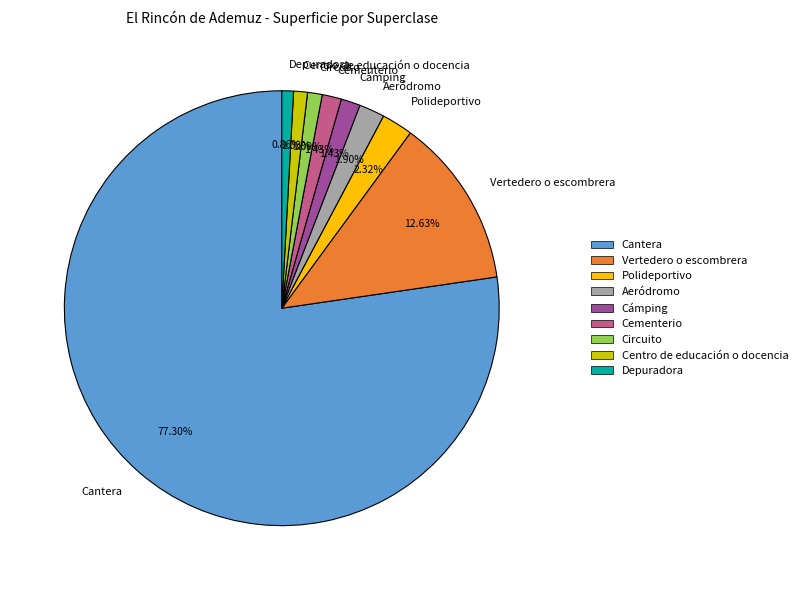

How many slices are in this pie chart?

9